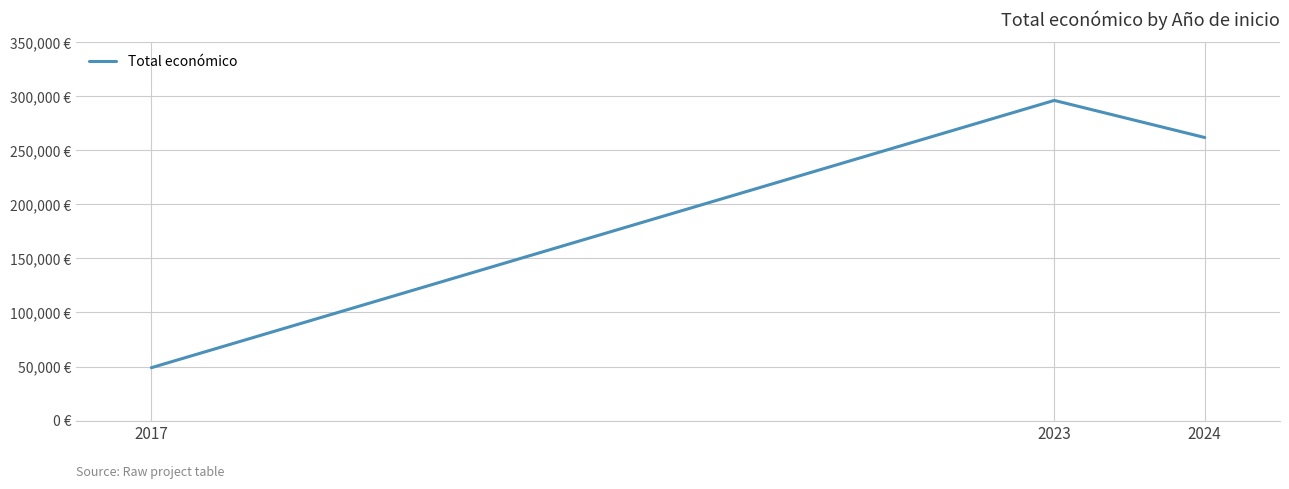

Which category has the highest value across all series?

2023